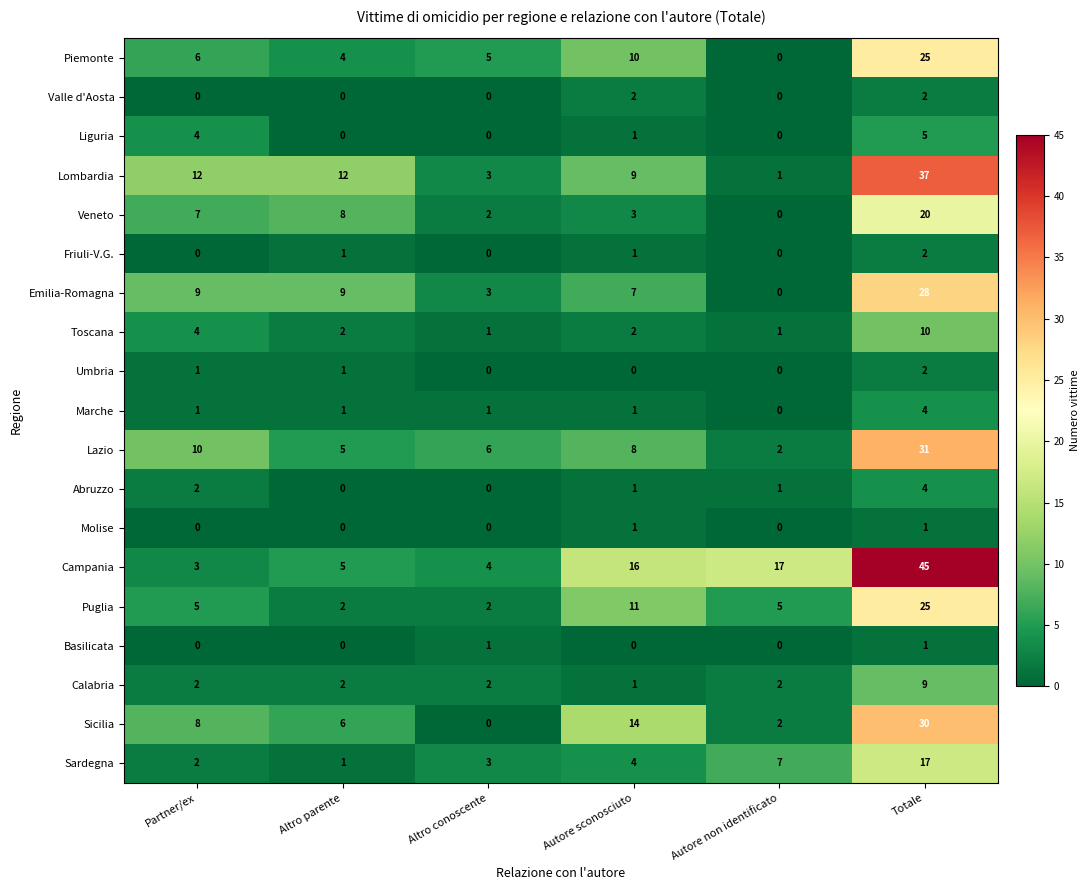

At which category is the sum across all series the highest?

Totale